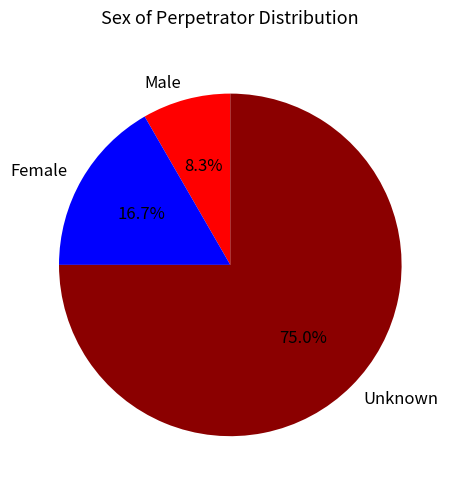

What is the largest slice in the pie chart?

Unknown